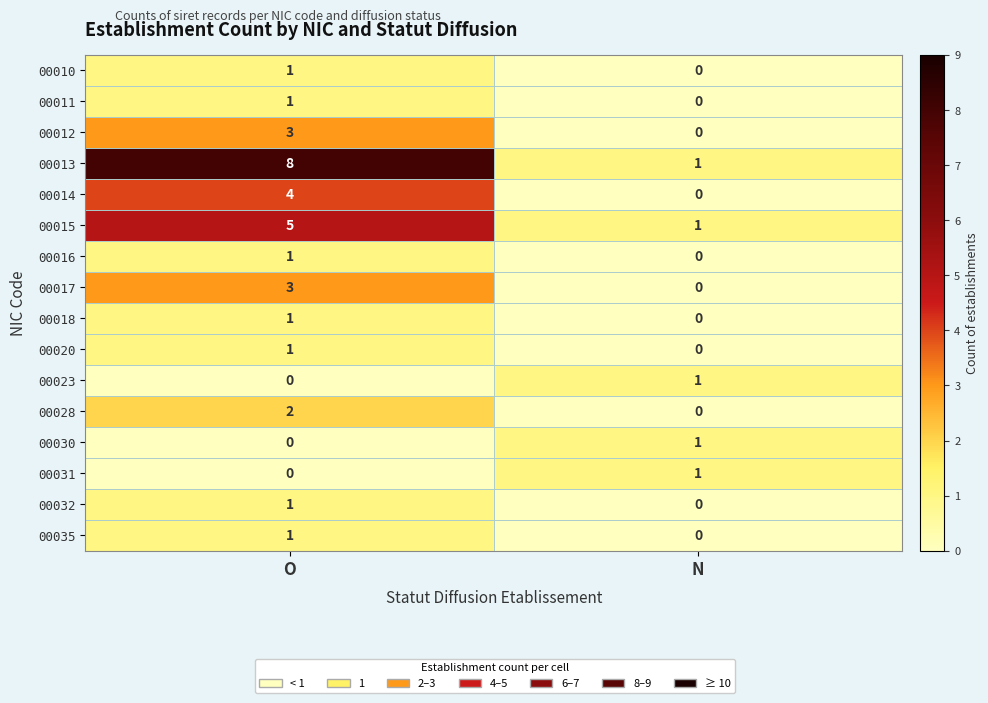

What is the greatest value displayed?

8